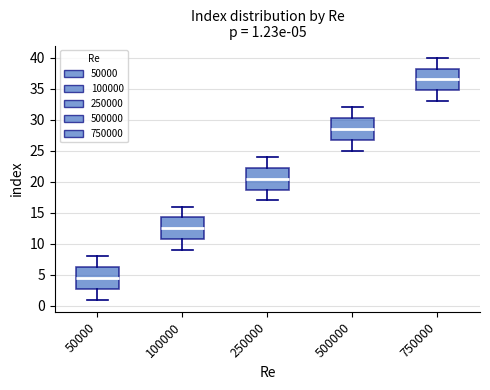

Which box's median line is the highest?

750000